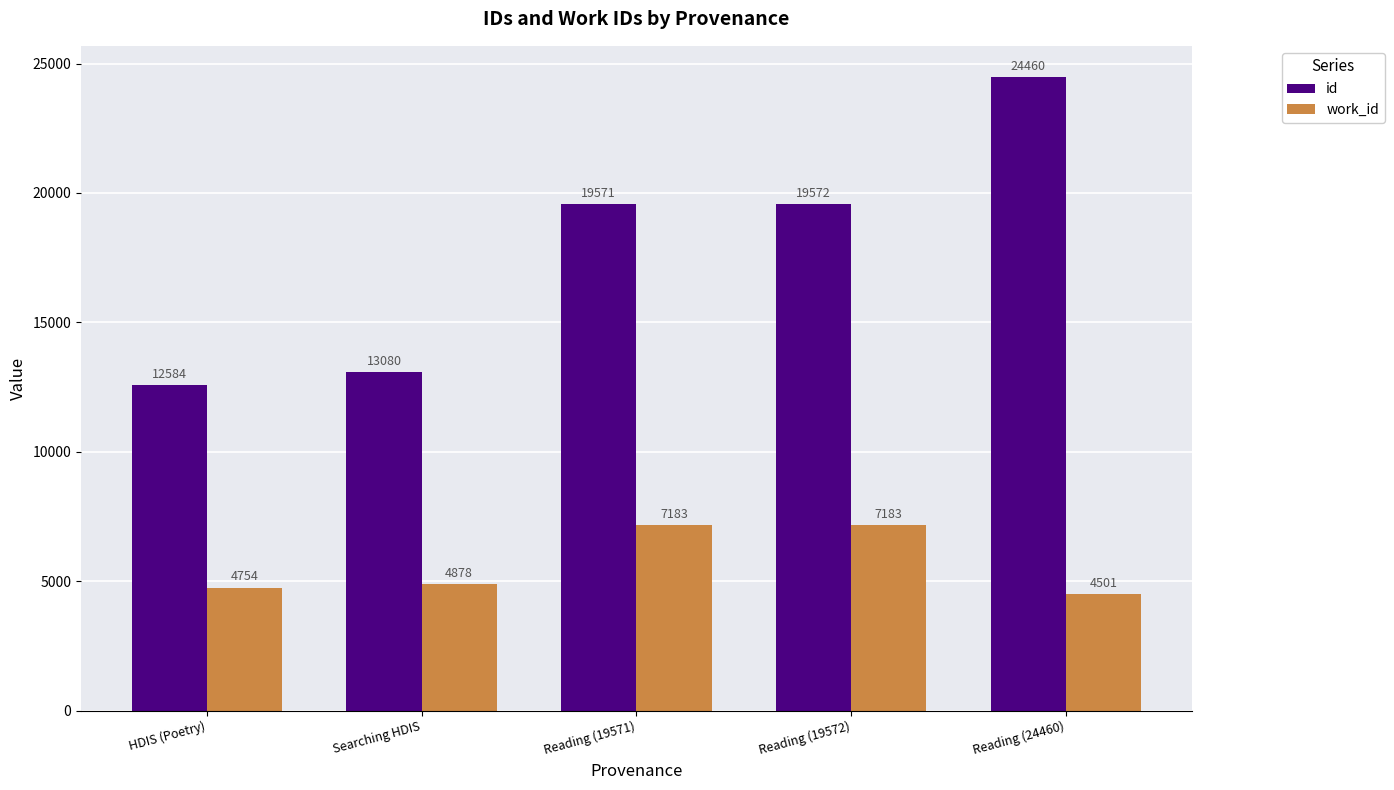

Does the chart contain any negative values?

No